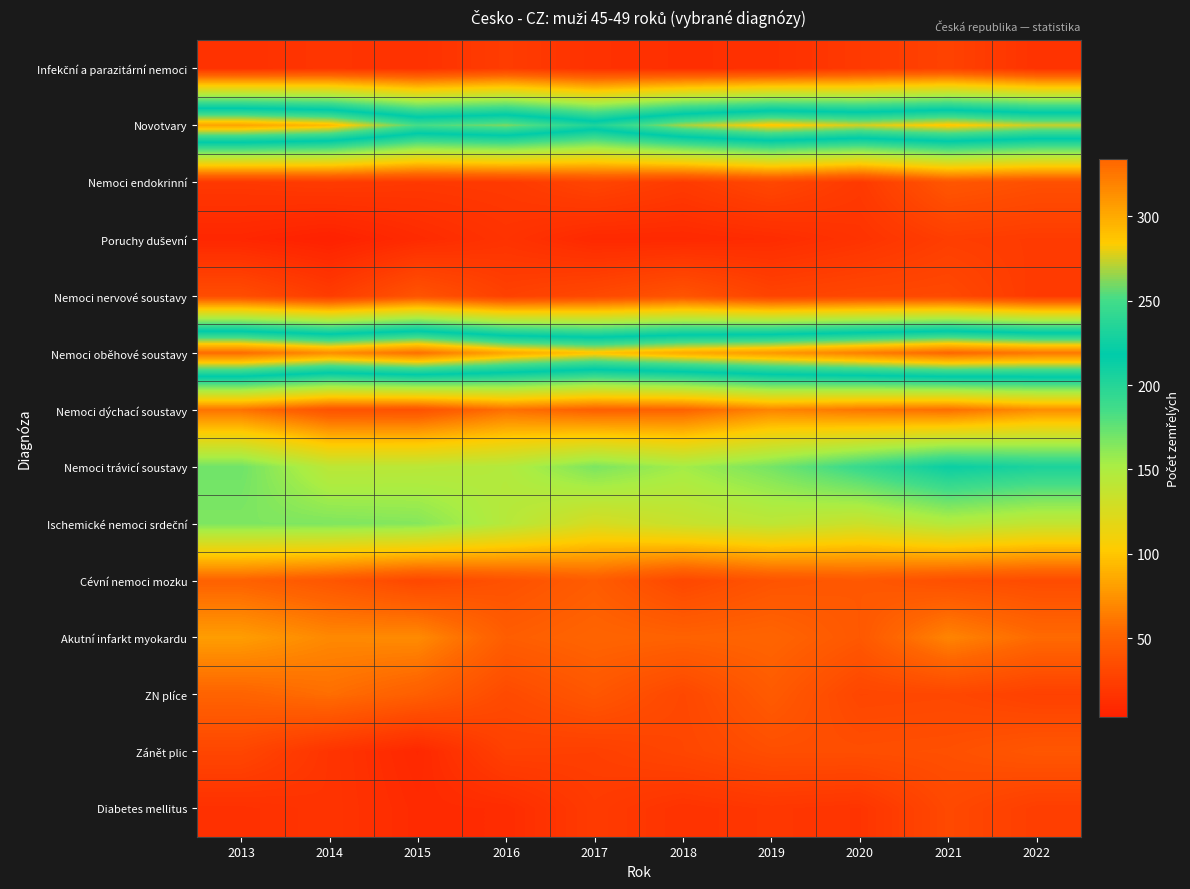

What is the difference between the highest and lowest values at 2013?

324